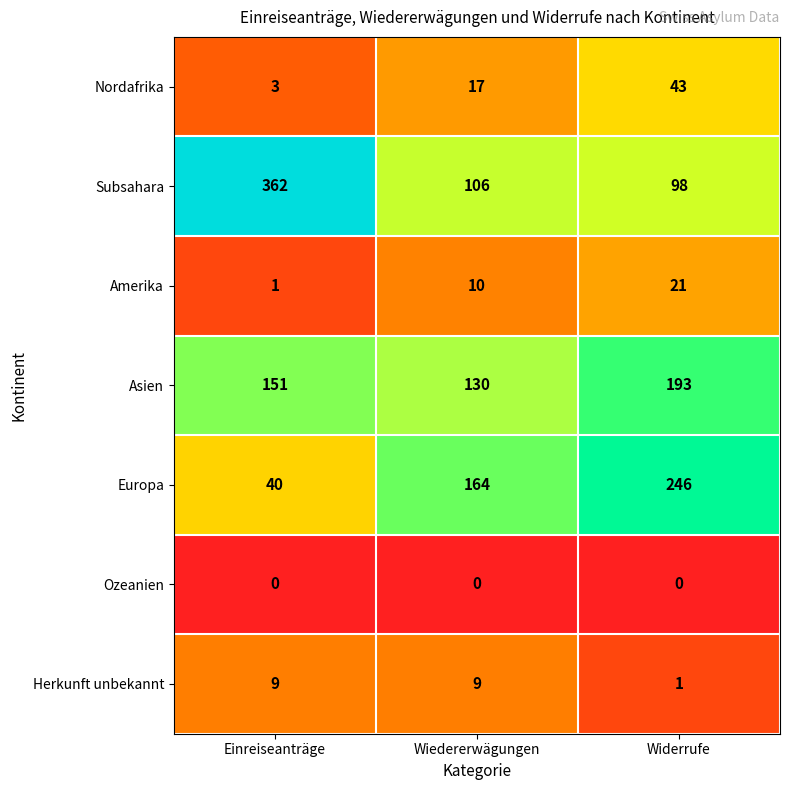

Is it true that Amerika equals 10 at Wiedererwägungen?

True